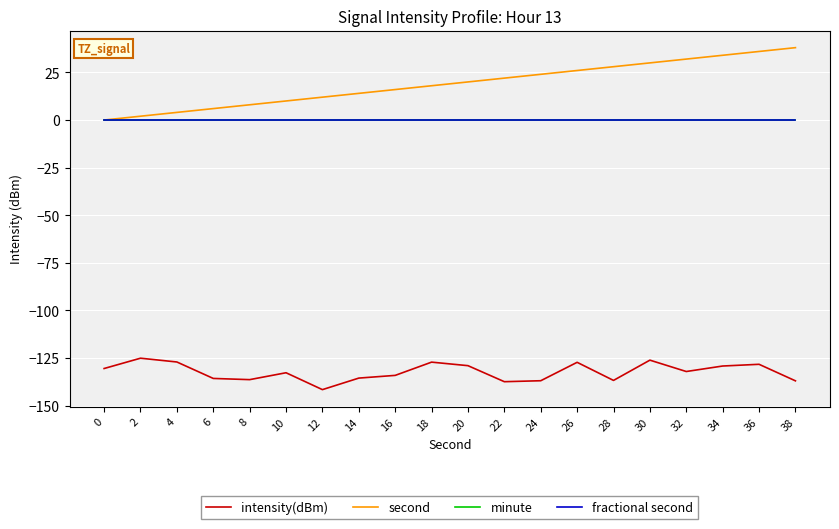

Which series has the widest spread of values?

second